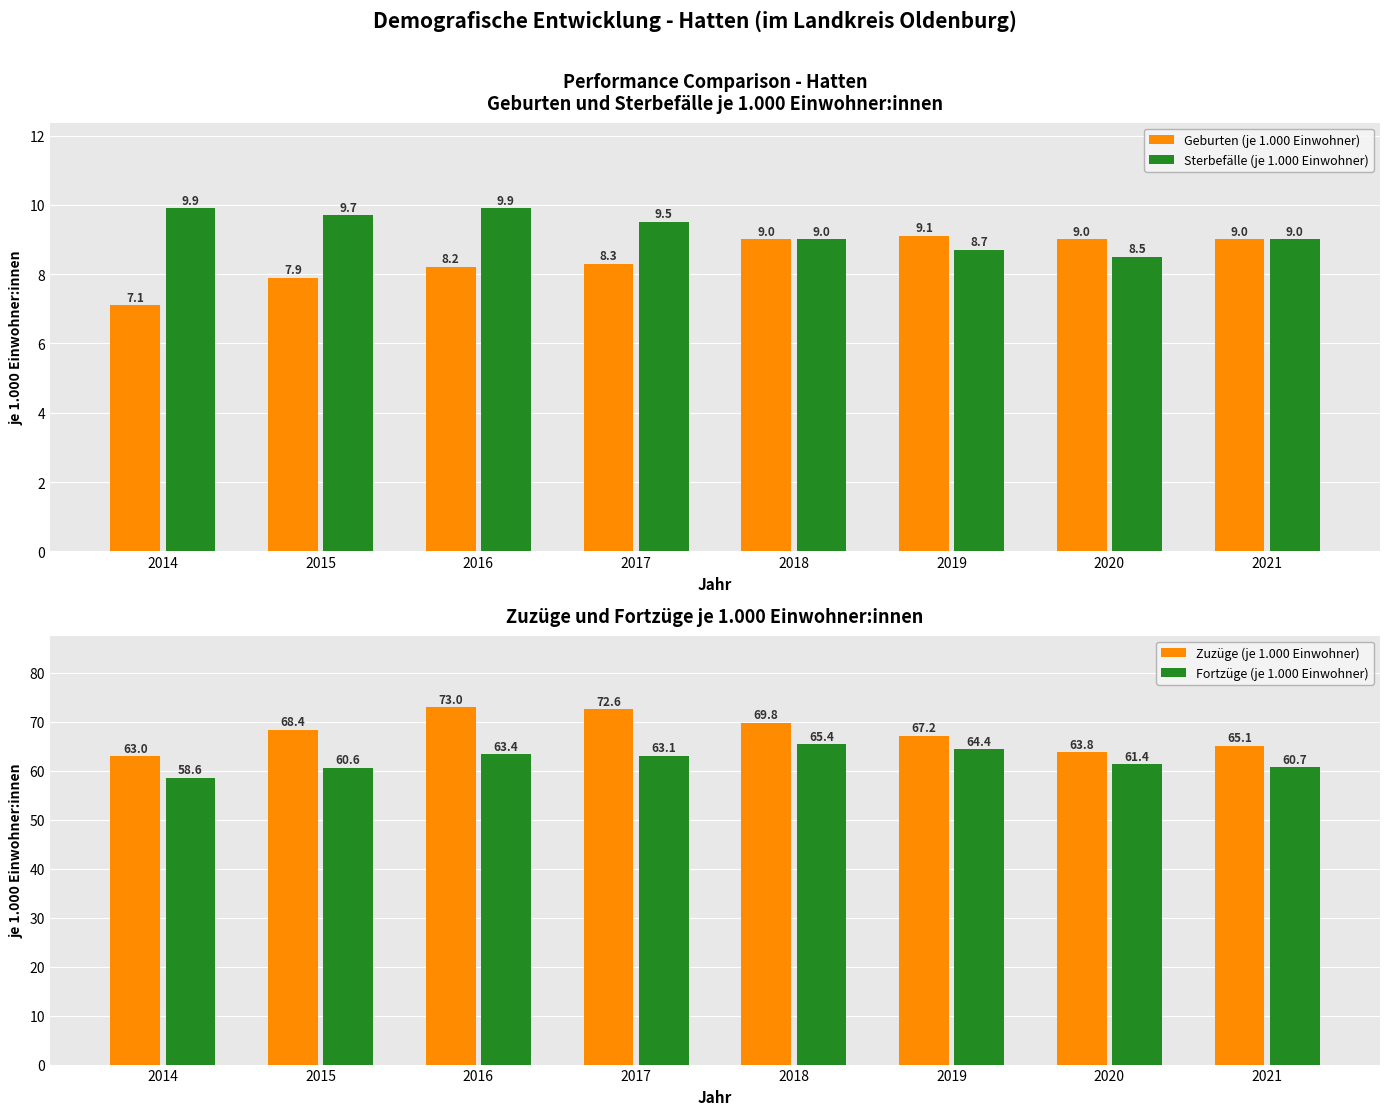

Does the chart contain stacked bars?

No